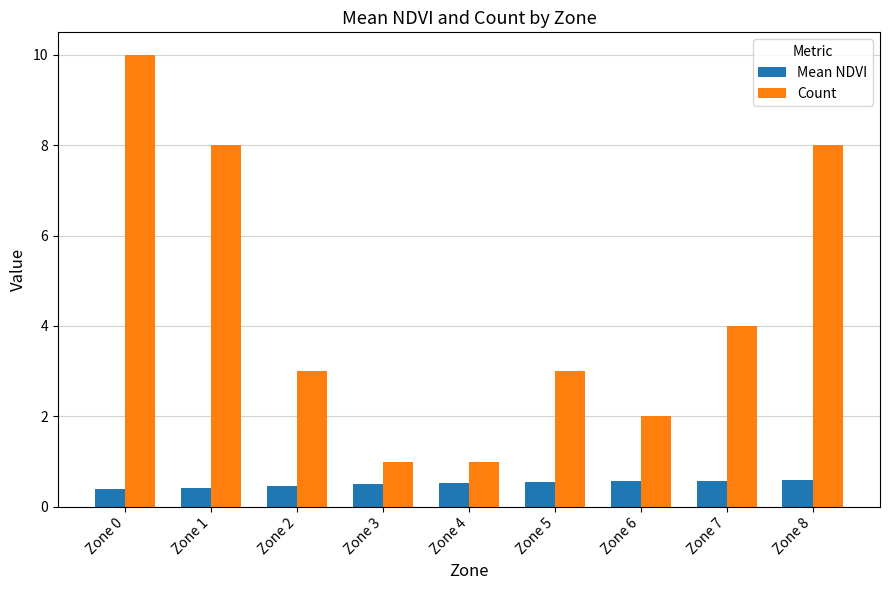

The Count series shows 3.0 at Zone 5. True or false?

True